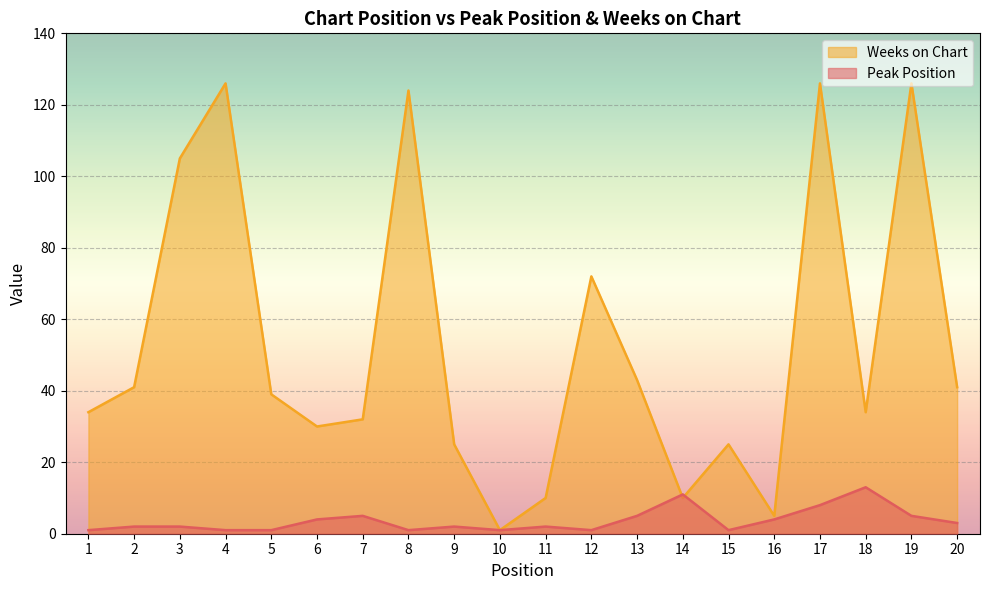

Which series changed the most between 10 and 12?

Weeks on Chart